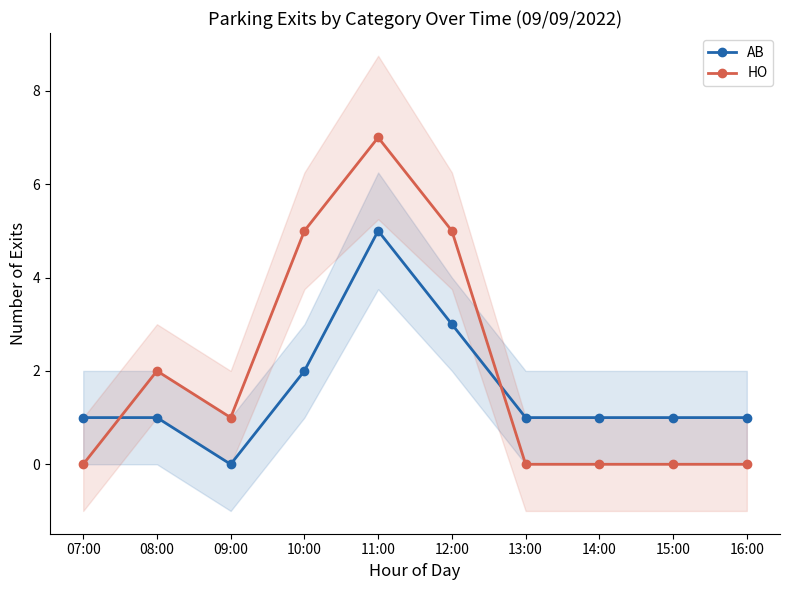

Is this an area chart (filled region under the line)?

No